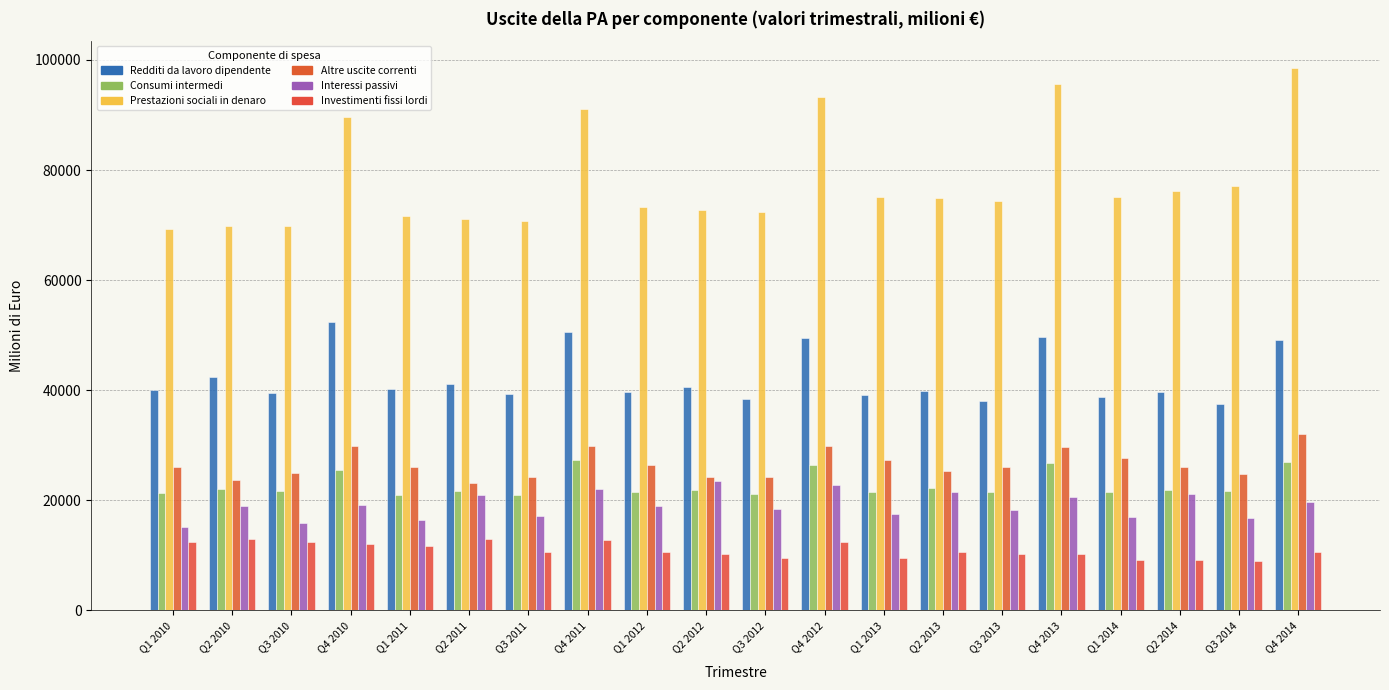

What is the total value across all series at Q1 2010?

184206